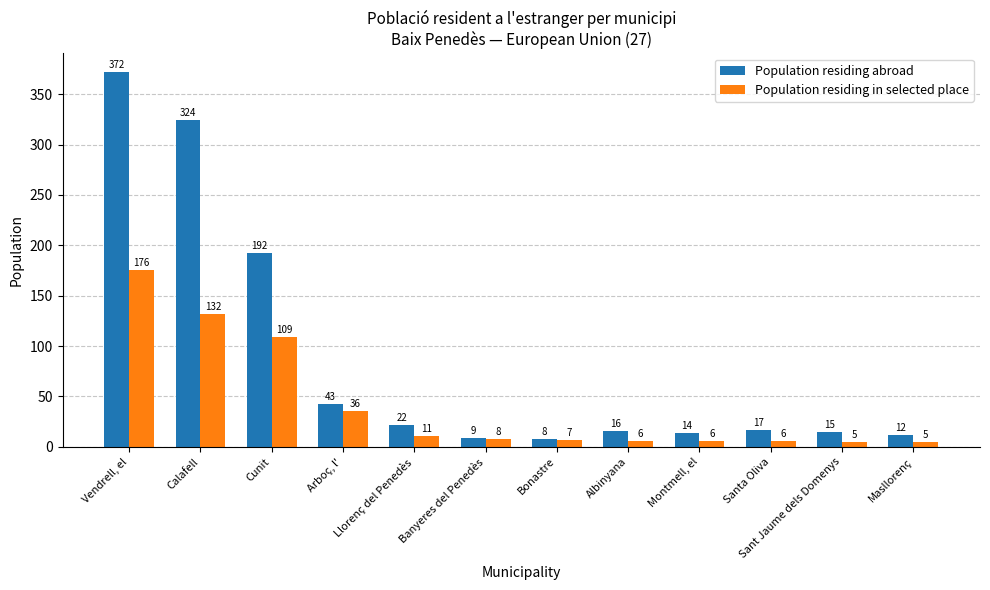

List the series in order of their overall mean, lowest first.

Population residing in selected place, Population residing abroad